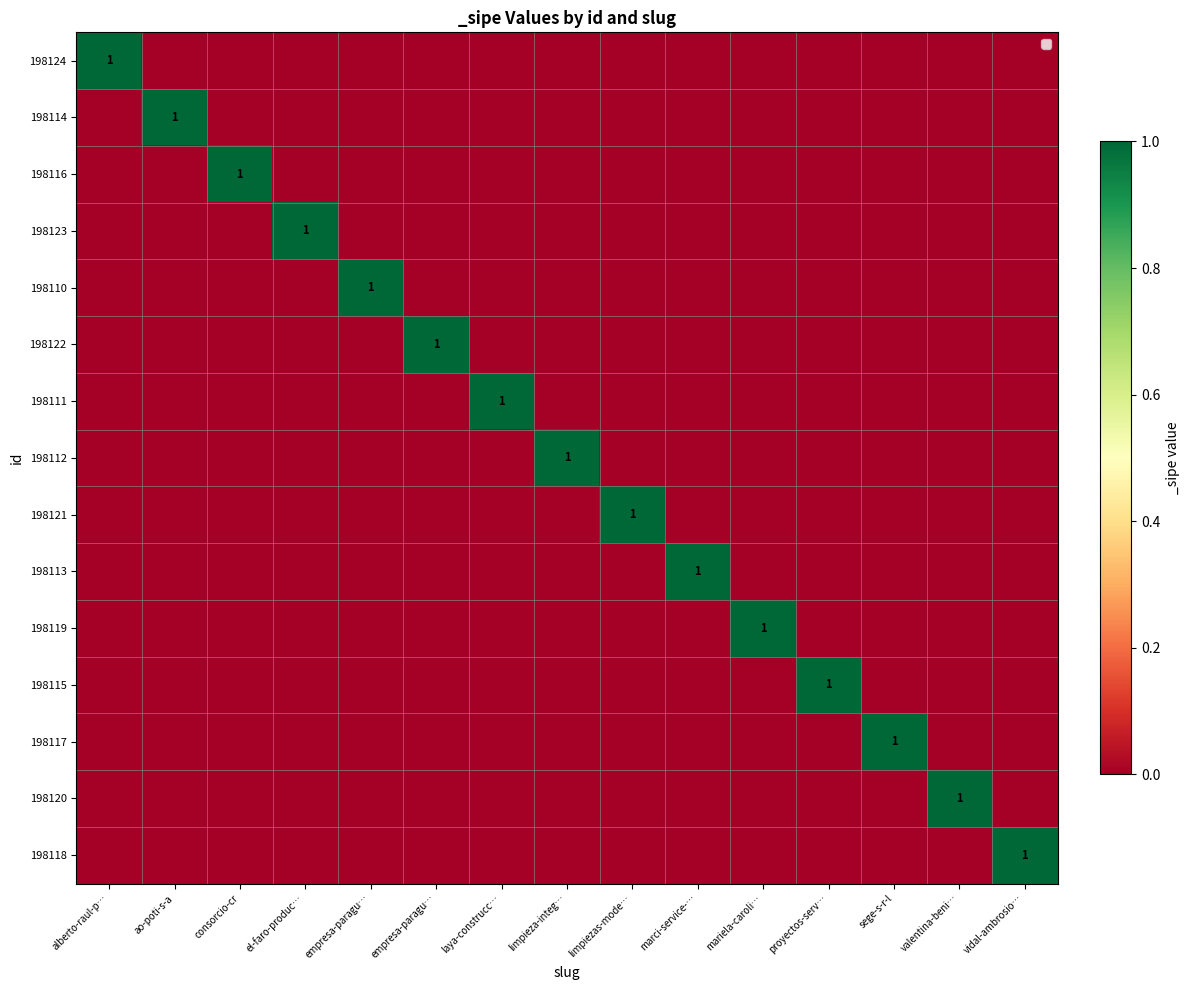

How many series are shown in this chart?

15